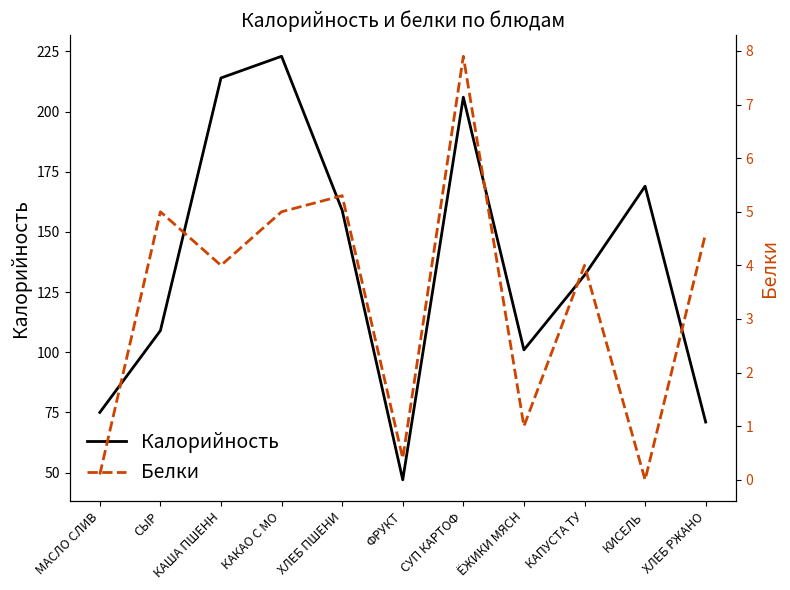

Where does the Калорийность series first go above 132?

КАША ПШЕНН